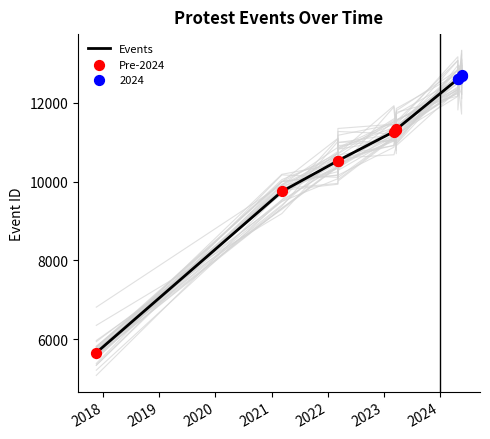

What is the ratio of the value at 2024-04-27 to the value at 2023-03-08?

1.1